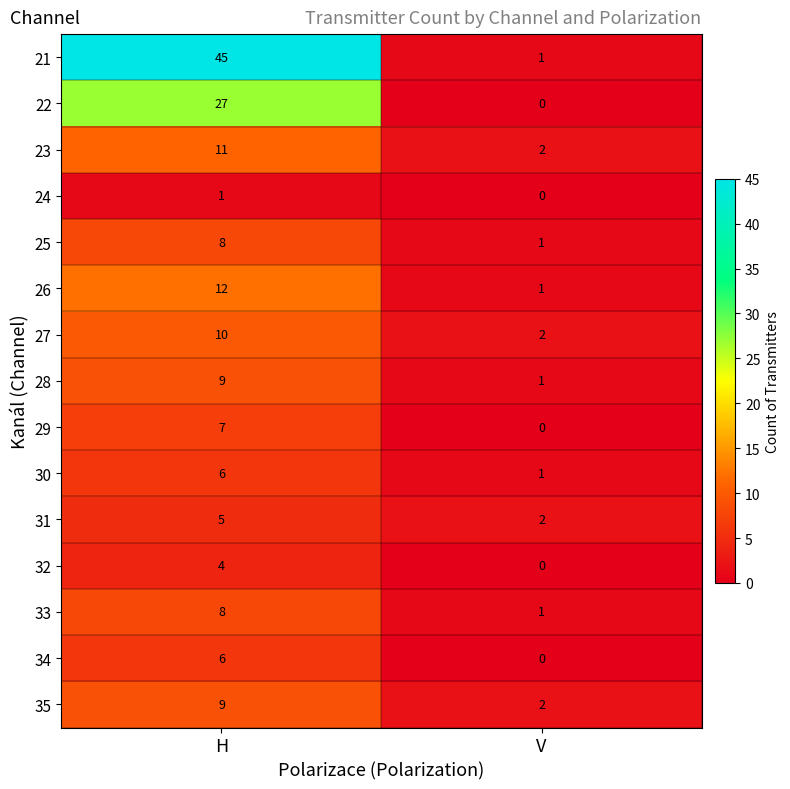

What is the total value across all series at V?

14